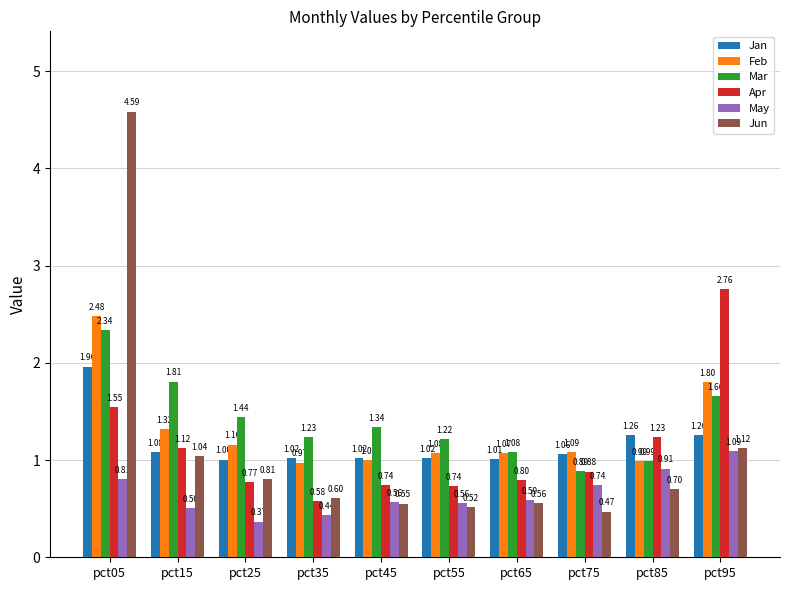

Which series has the largest range (max minus min)?

Jun